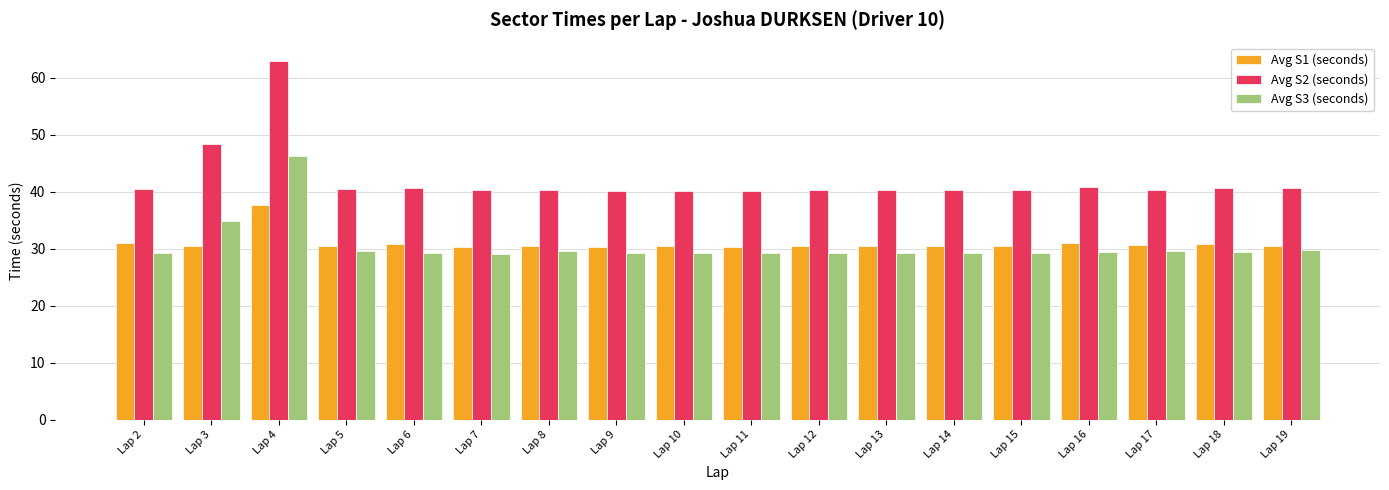

What is the maximum value shown in the chart?

63.0